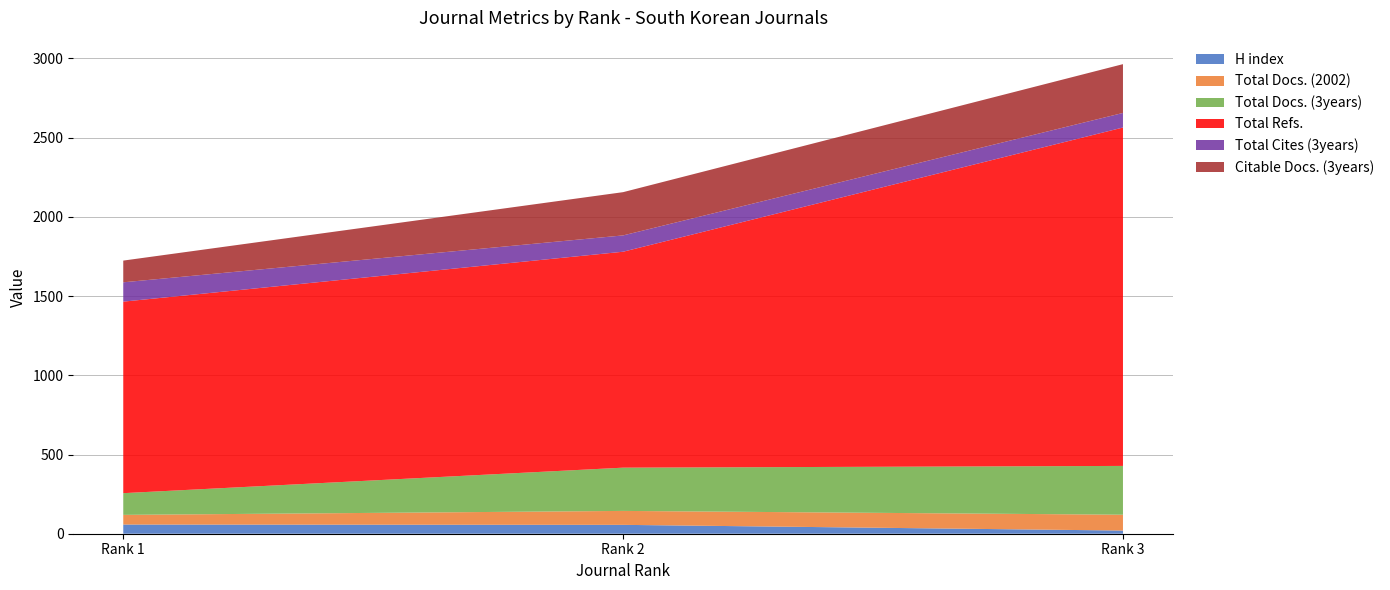

Reading left to right, list all the values displayed in this chart.

H index: 58	56	20
Total Docs. (2002): 61	88	100
Total Docs. (3years): 137	273	308
Total Refs.: 1209	1363	2136
Total Cites (3years): 122	103	92
Citable Docs. (3years): 137	273	308